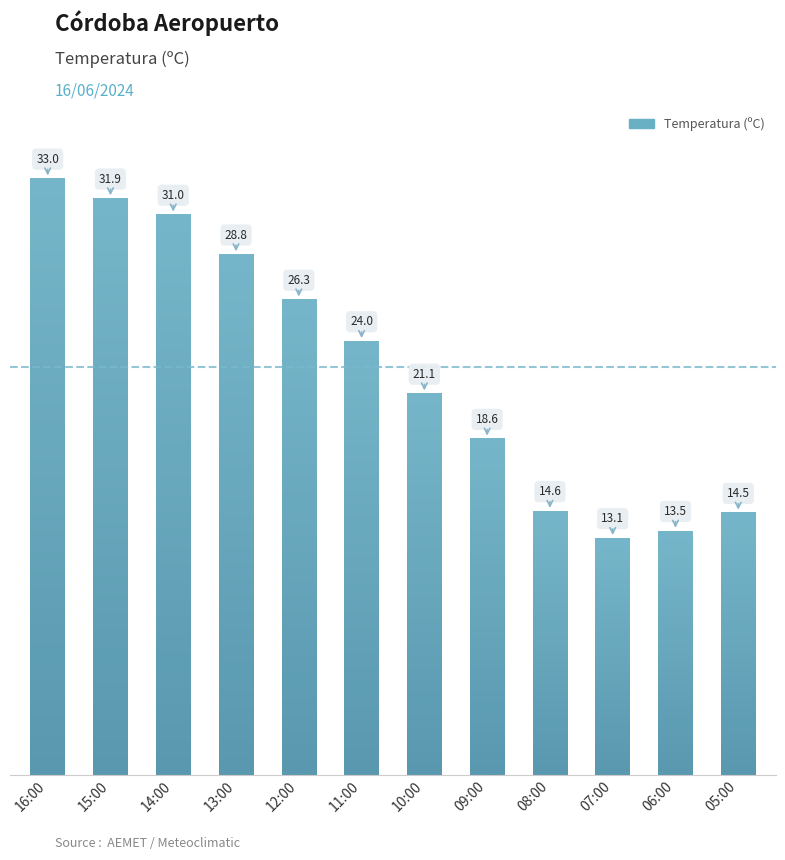

Where is the data nearest to the value 23?

11:00